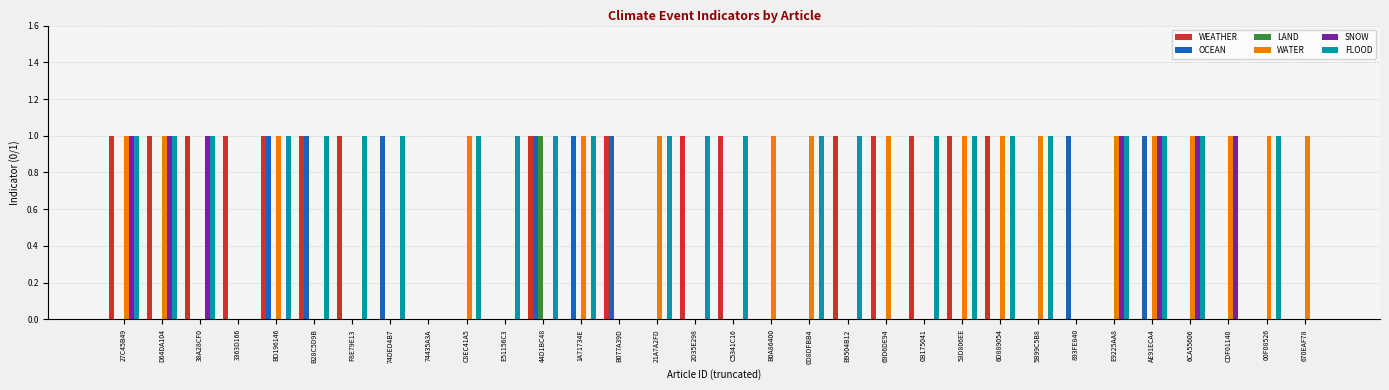

Reading left to right, extract all data points from this chart.

WEATHER: 1	1	1	1	1	1	1	0	0	0	0	1	0	1	0	1	1	0	0	1	1	1	1	1	0	0	0	0	0	0	0	0
OCEAN: 0	0	0	0	1	1	0	1	0	0	0	1	1	1	0	0	0	0	0	0	0	0	0	0	0	1	0	1	0	0	0	0
LAND: 0	0	0	0	0	0	0	0	0	0	0	1	0	0	0	0	0	0	0	0	0	0	0	0	0	0	0	0	0	0	0	0
WATER: 1	1	0	0	1	0	0	0	0	1	0	0	1	0	1	0	0	1	1	0	1	0	1	1	1	0	1	1	1	1	1	1
SNOW: 1	1	1	0	0	0	0	0	0	0	0	0	0	0	0	0	0	0	0	0	0	0	0	0	0	0	1	1	1	1	0	0
FLOOD: 1	1	1	0	1	1	1	1	0	1	1	1	1	0	1	1	1	0	1	1	0	1	1	1	1	0	1	1	1	0	1	0